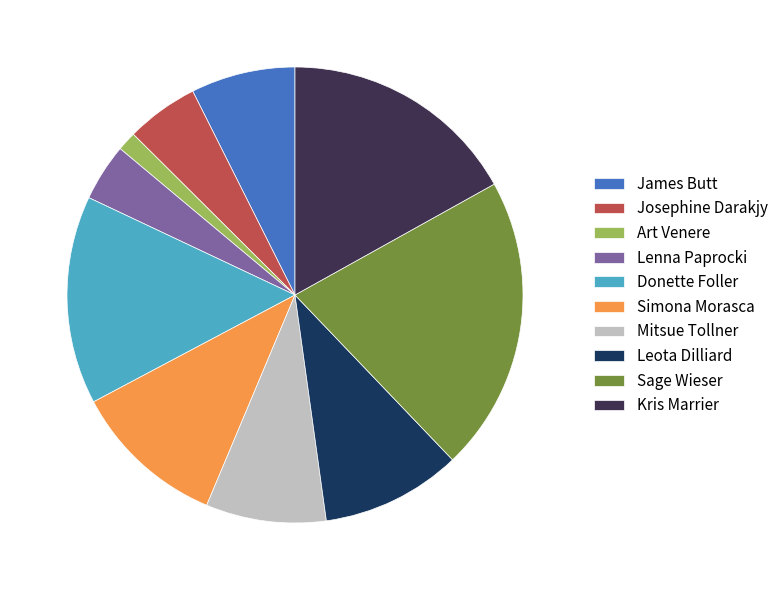

How many slices are in this pie chart?

10